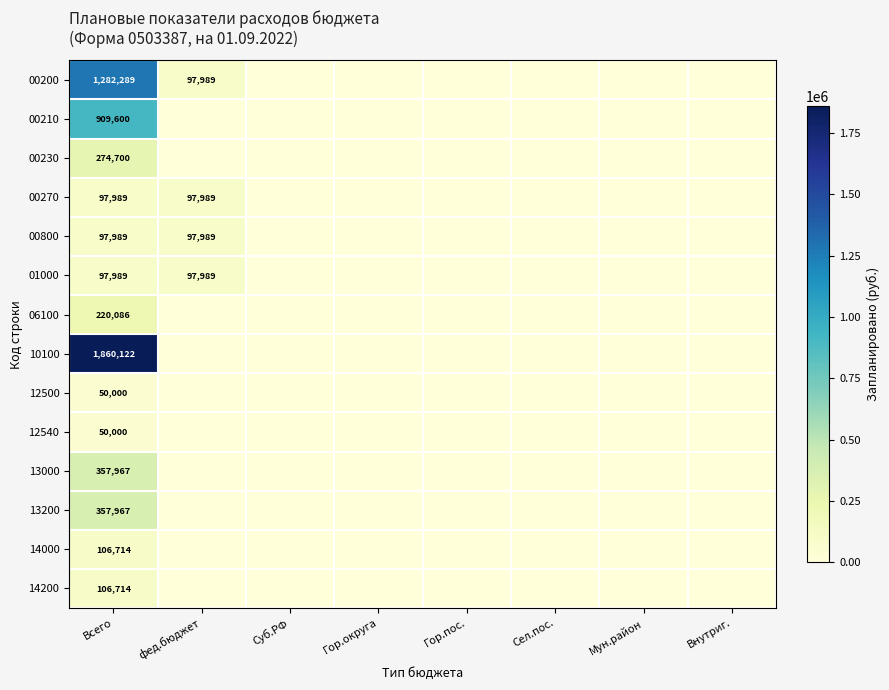

How many series are shown in this chart?

14